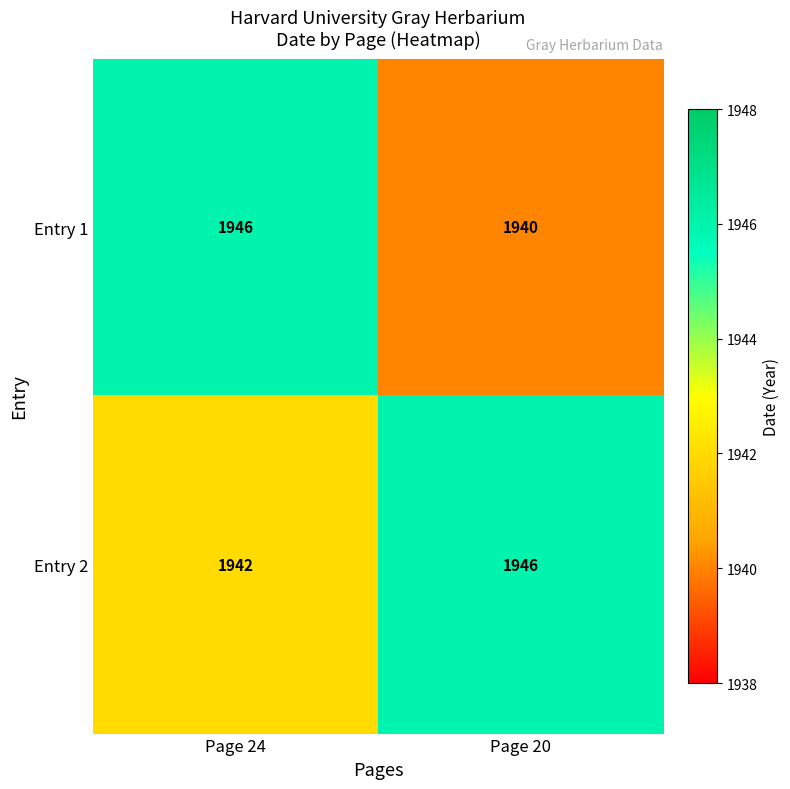

Which label corresponds to the smallest value in the chart?

Page 20